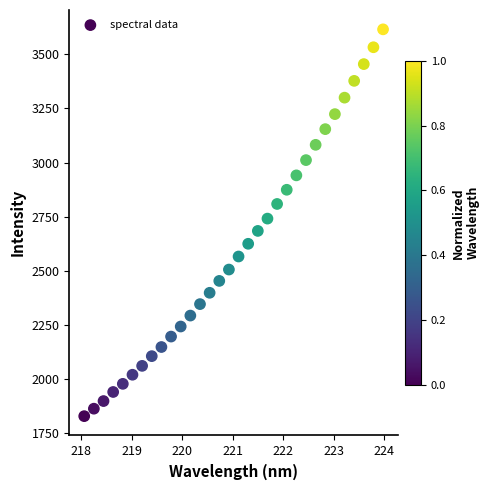

What is the range of Y values (max minus min)?

1786.6